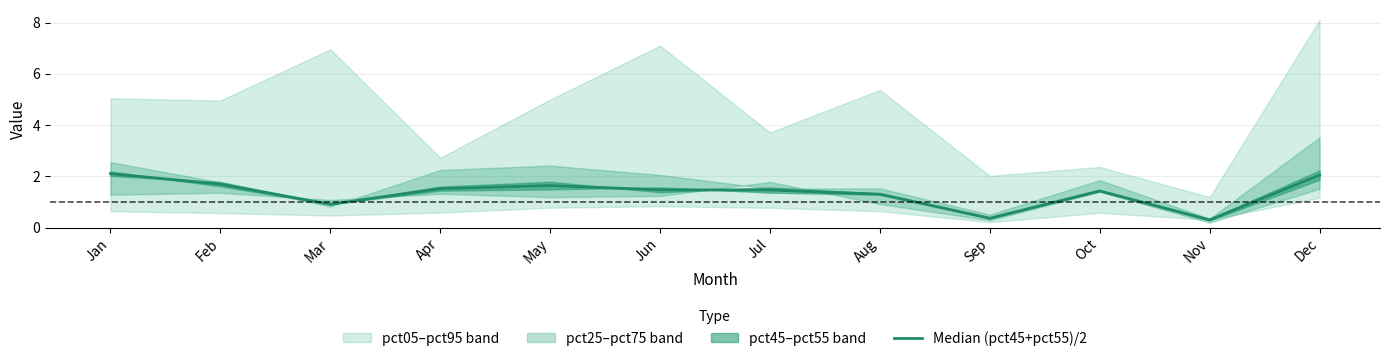

Reading left to right, extract all data points from this chart.

Jan=2.1	Feb=1.7	Mar=0.9	Apr=1.5	May=1.6	Jun=1.5	Jul=1.5	Aug=1.3	Sep=0.4	Oct=1.4	Nov=0.3	Dec=2.0